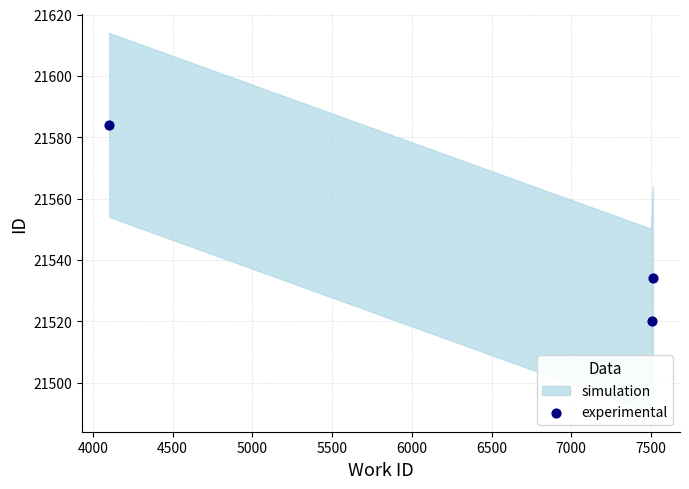

What is the average Y value?

21546